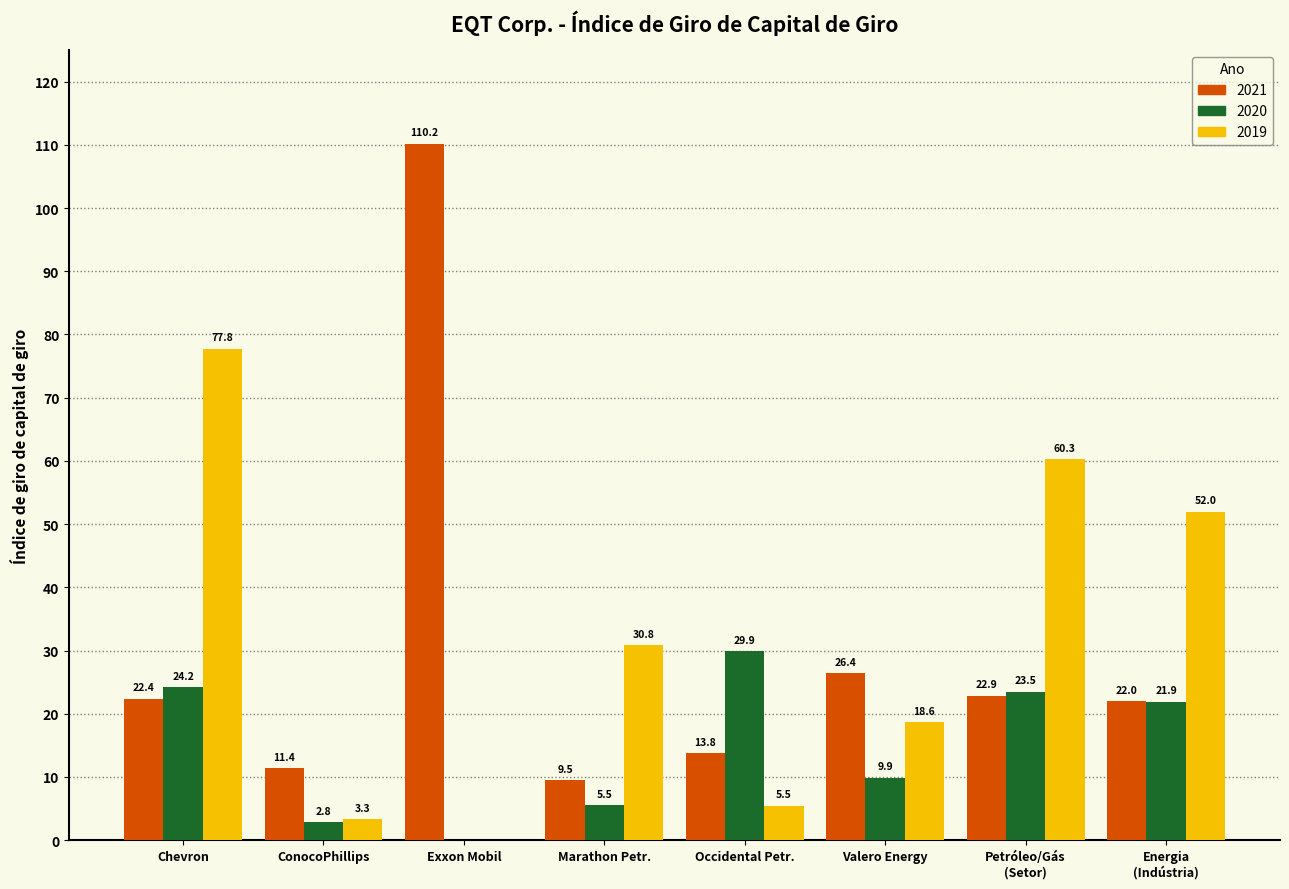

Which series has the largest range (max minus min)?

2021